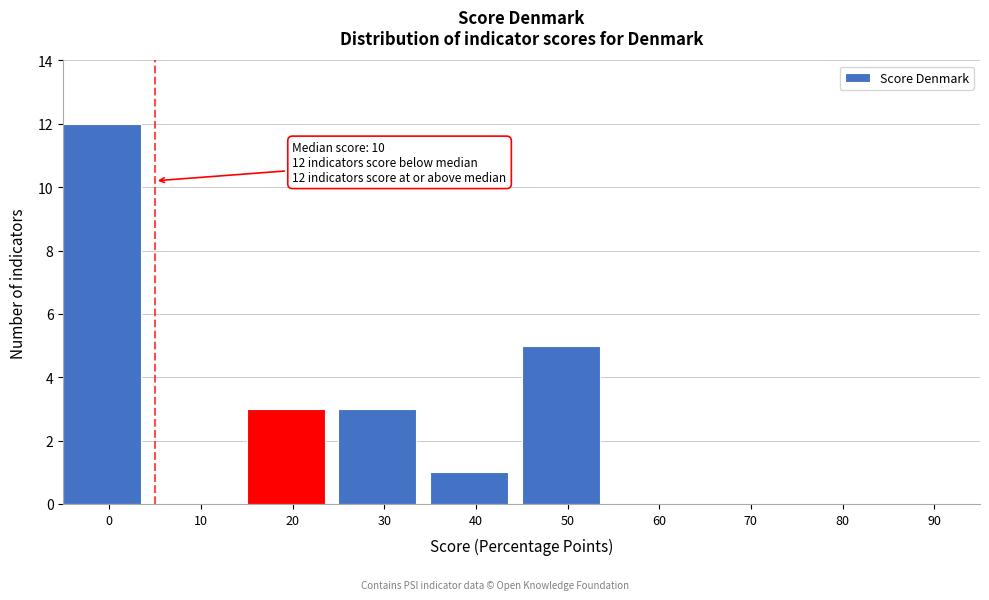

Reading left to right, transcribe all the data shown in this chart.

0=12	10=0	20=3	30=3	40=1	50=5	60=0	70=0	80=0	90=0